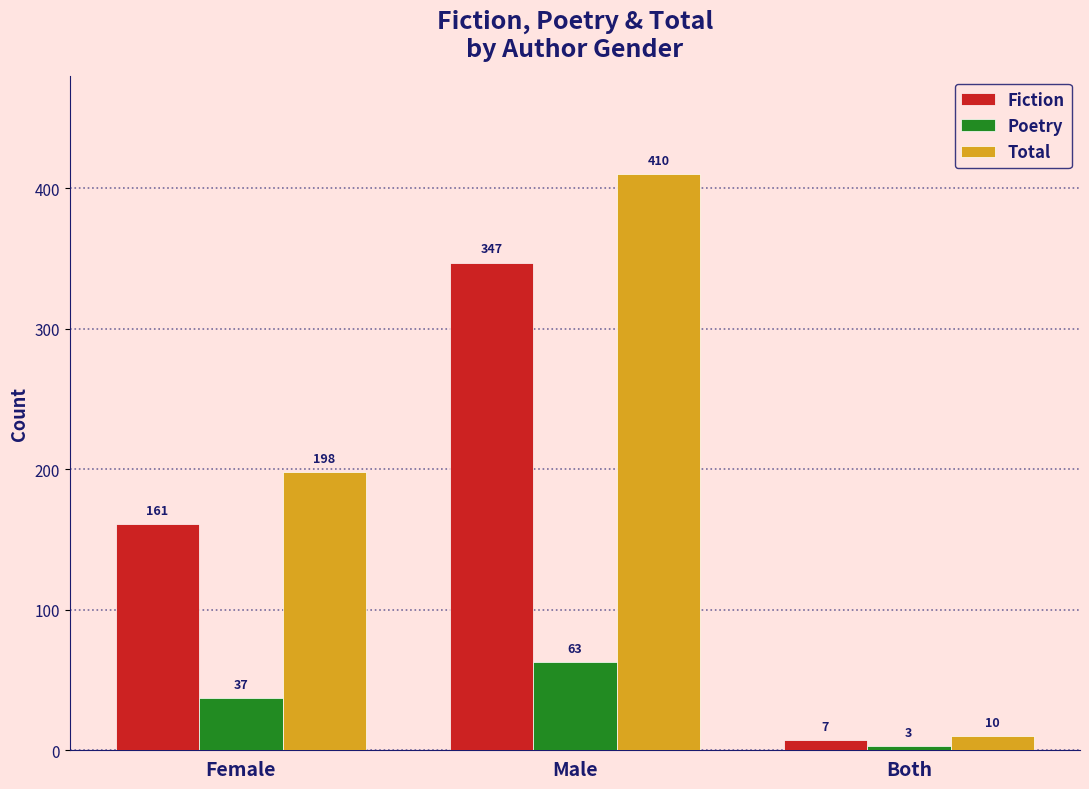

What is the label of the 1st bar from the left?

Female